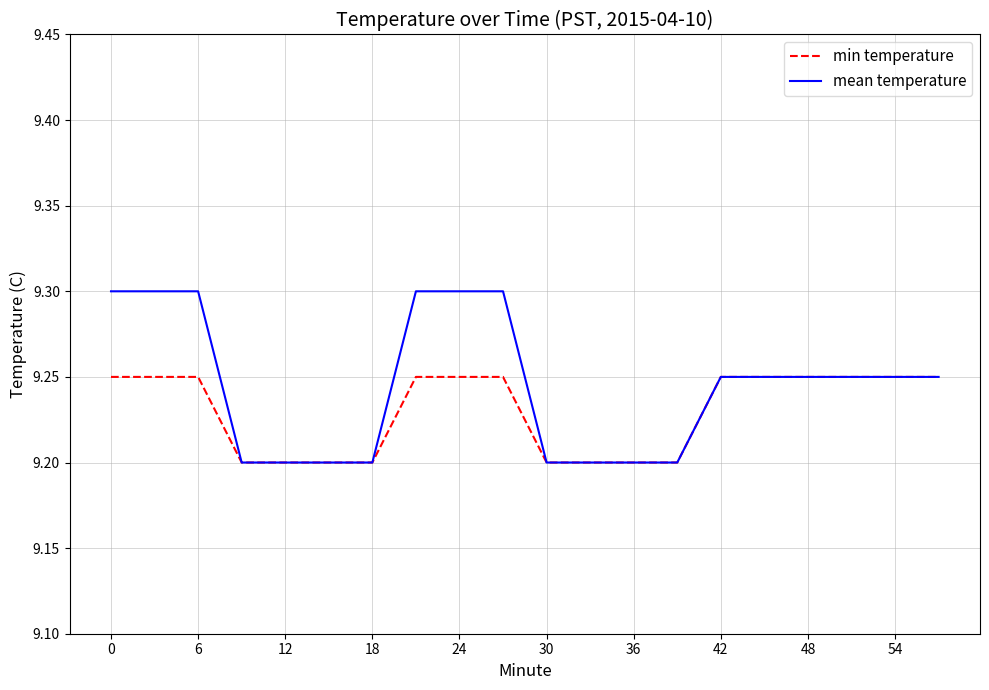

Does the chart have visible grid lines?

Yes